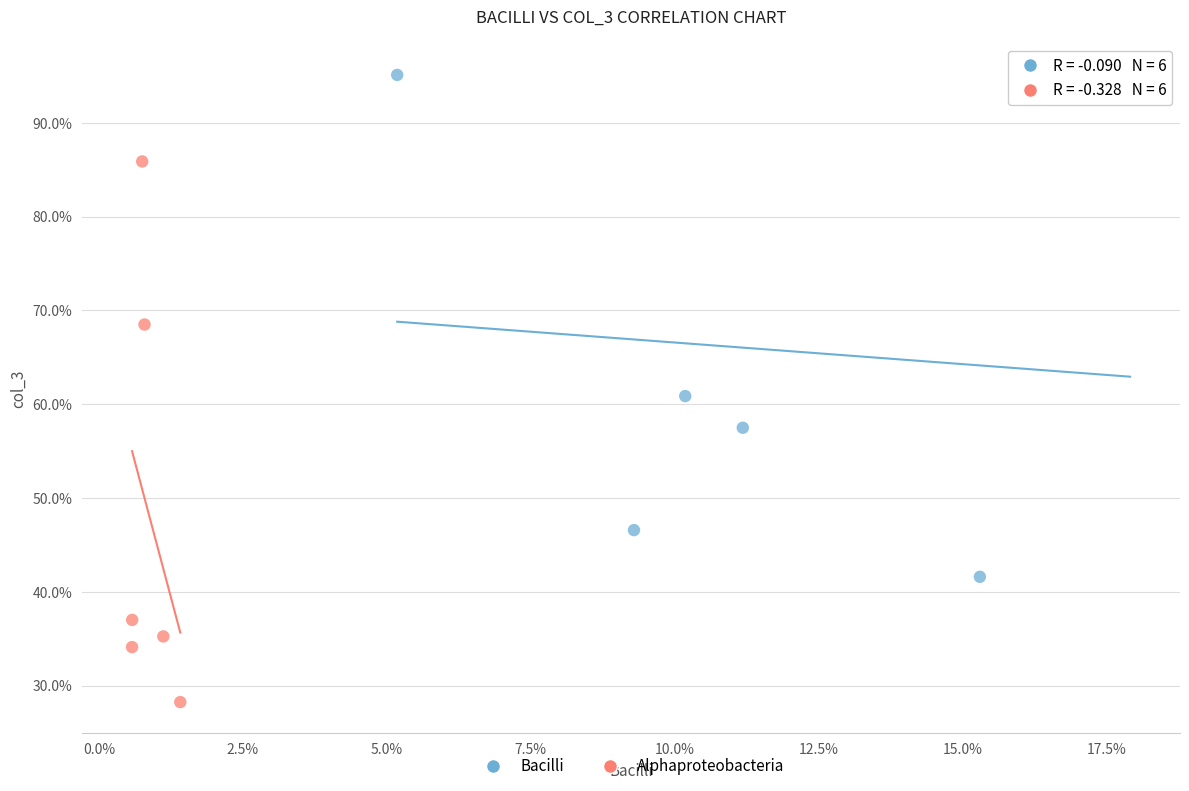

Which series contains the highest Y value?

Bacilli